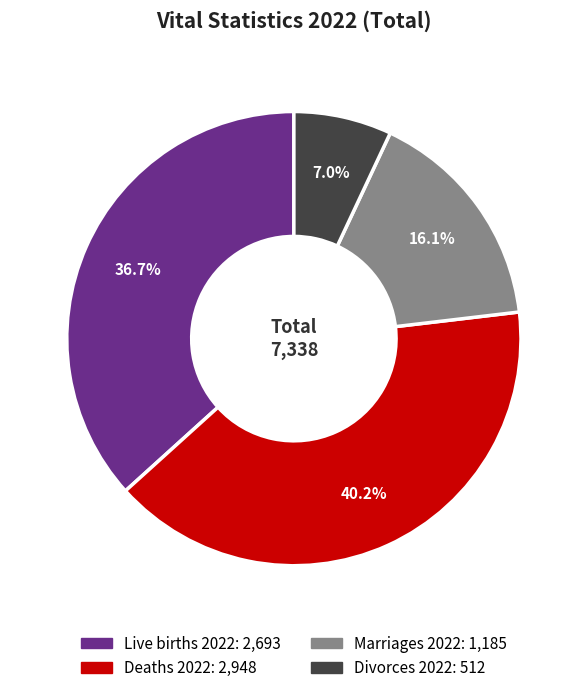

Count the number of slices in the pie.

4